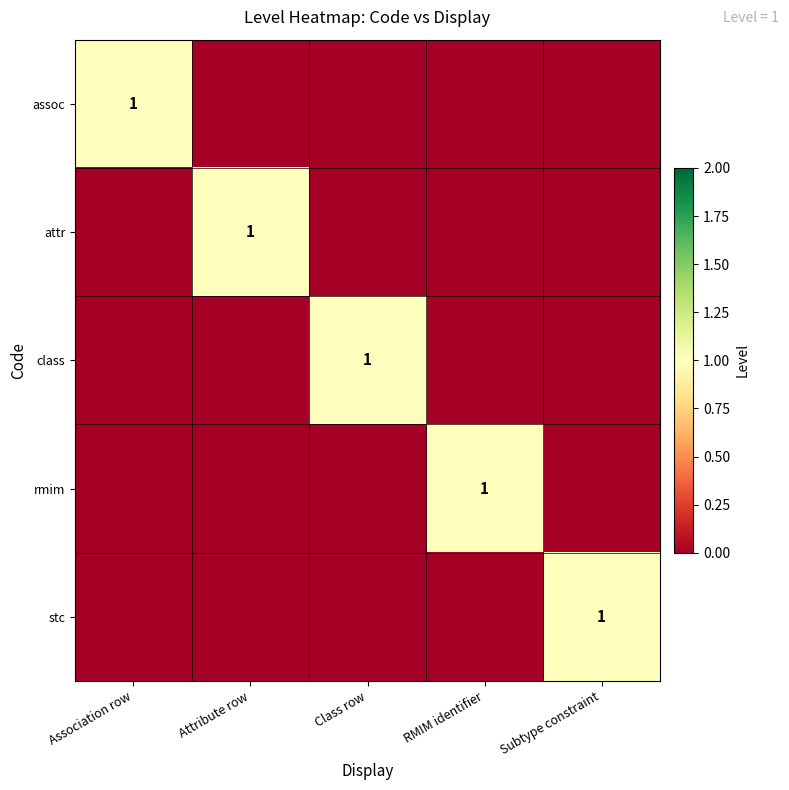

The class series shows 1 at Class row. True or false?

True